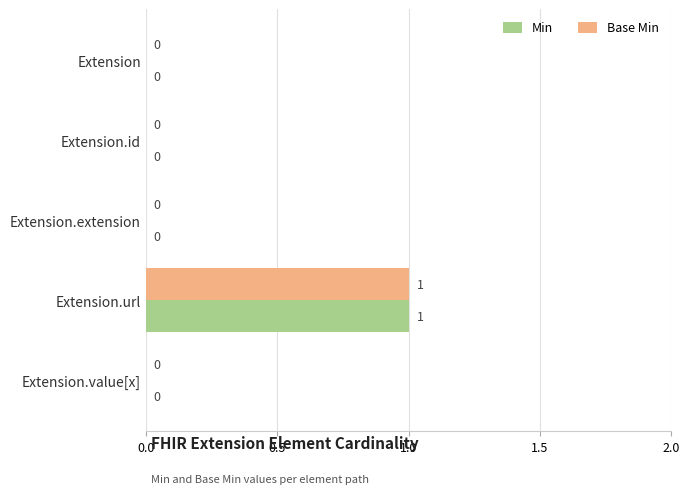

What are all the series names shown in the legend?

Min, Base Min